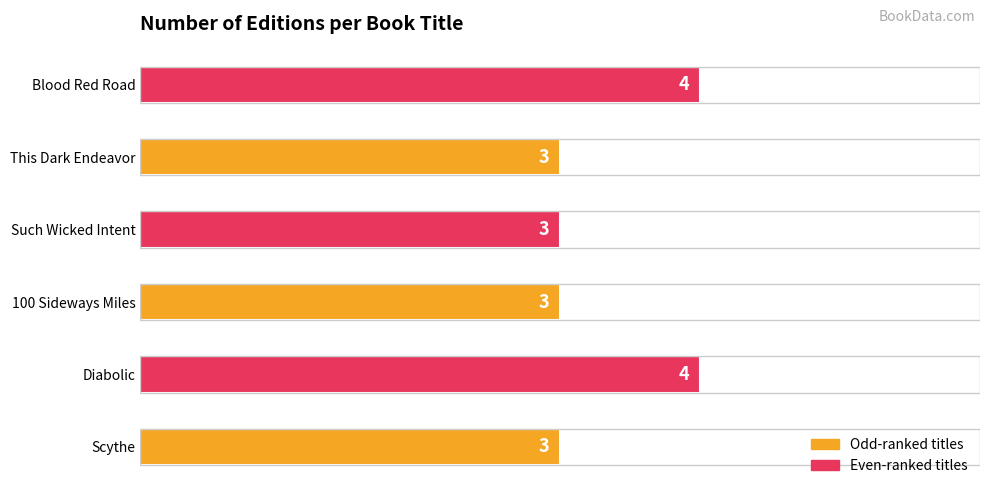

What is the change in value from Scythe to Diabolic?

+1